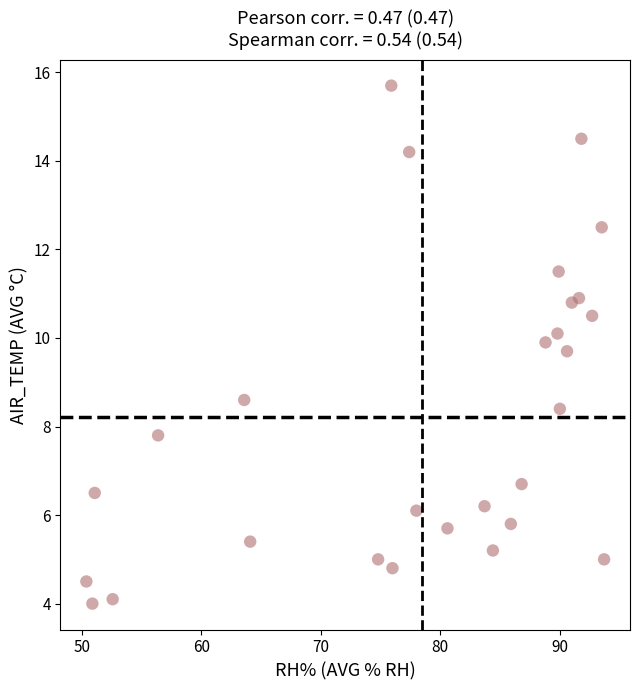

What is the range of X values (max minus min)?

43.3